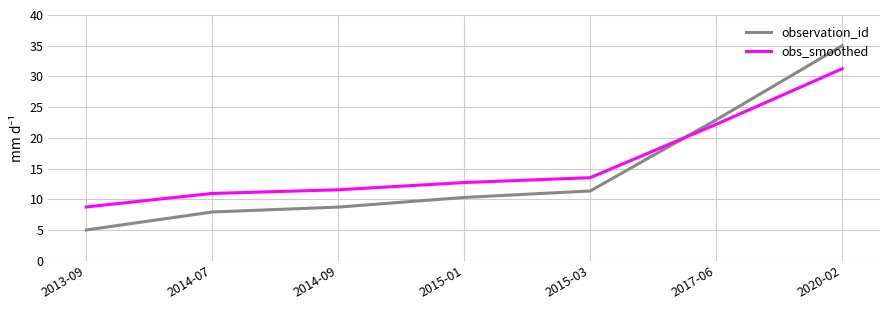

Which series has the widest spread of values?

observation_id